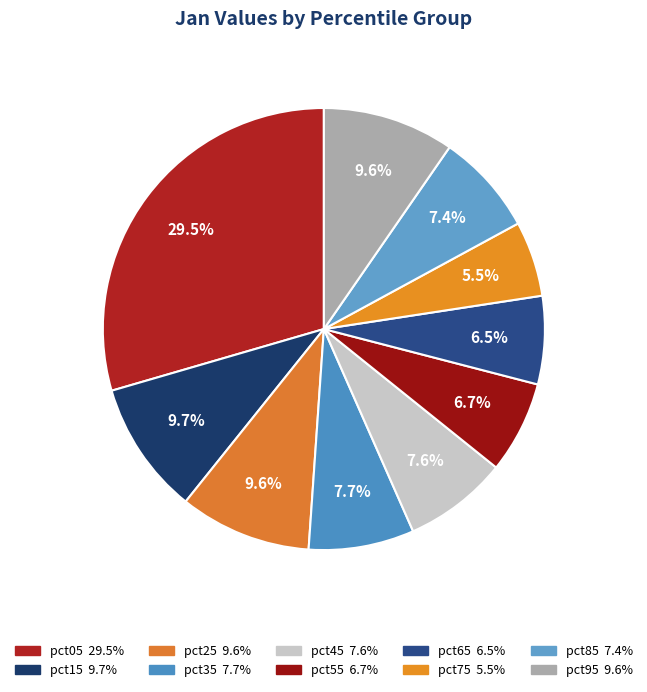

To the nearest percent, what is the difference between the pct95 and pct05 slice percentages?

20%